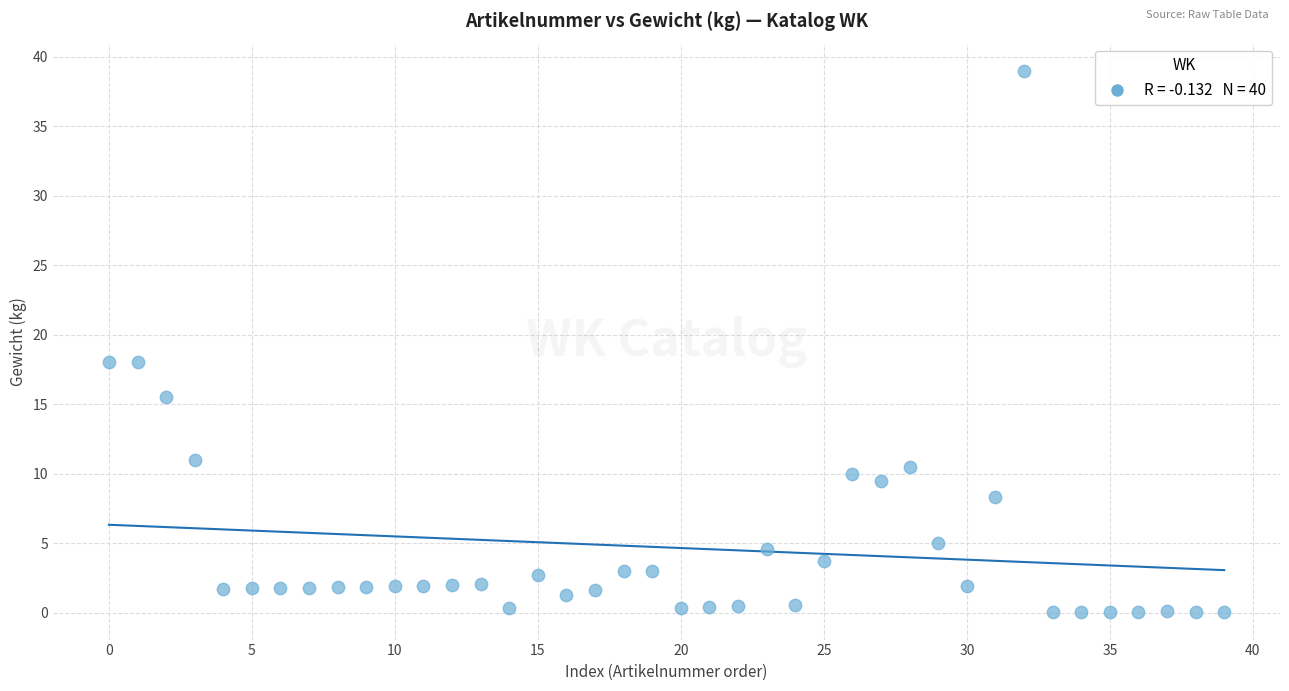

What is the range of Y values (max minus min)?

39.0